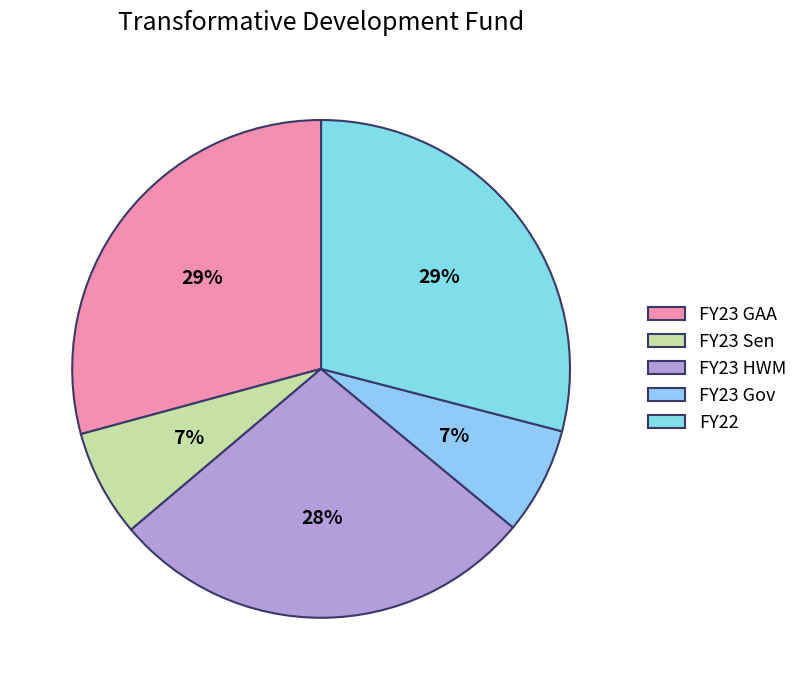

Is there any slice that represents more than half of the pie?

No